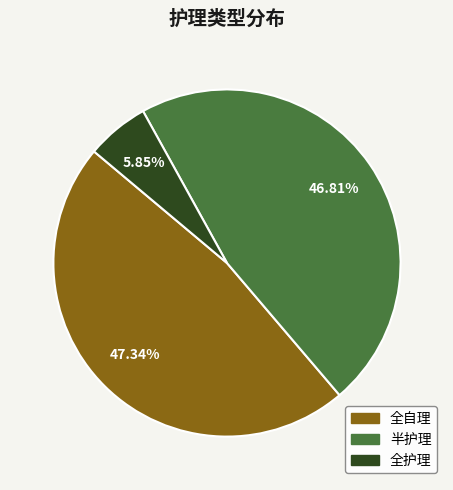

Which has a higher value, 全护理 or 全自理?

全自理